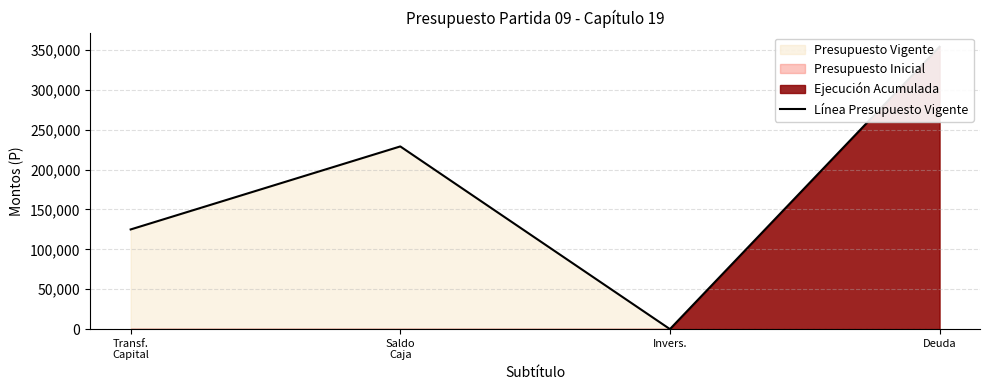

How many lines are shown in the chart?

1